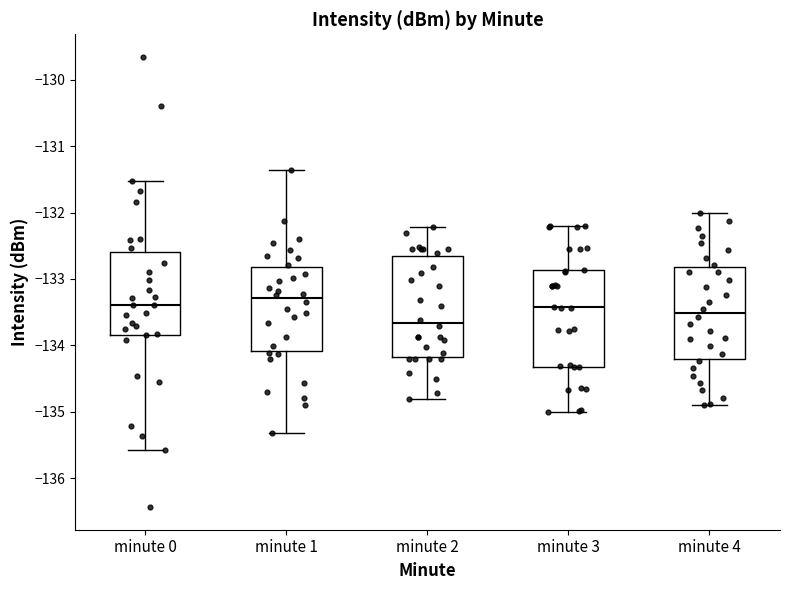

Which box has the lowest median line?

minute 2